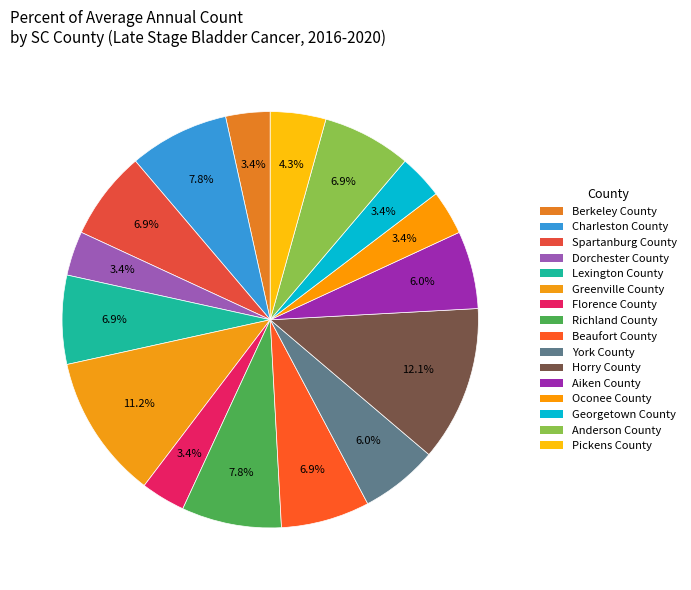

Count the number of slices in the pie.

16